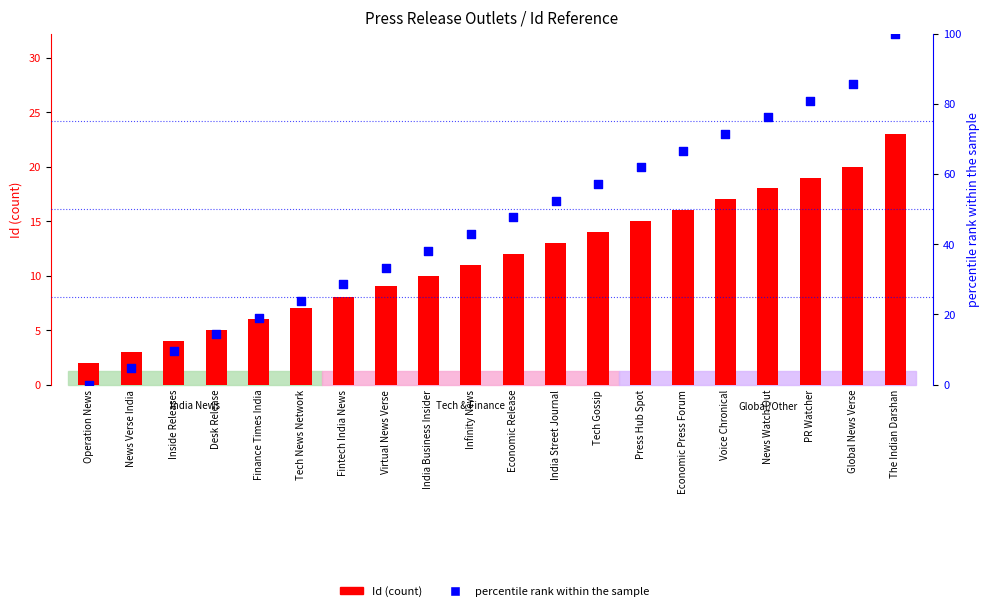

Which series contains the lowest Y value?

percentile rank within the sample